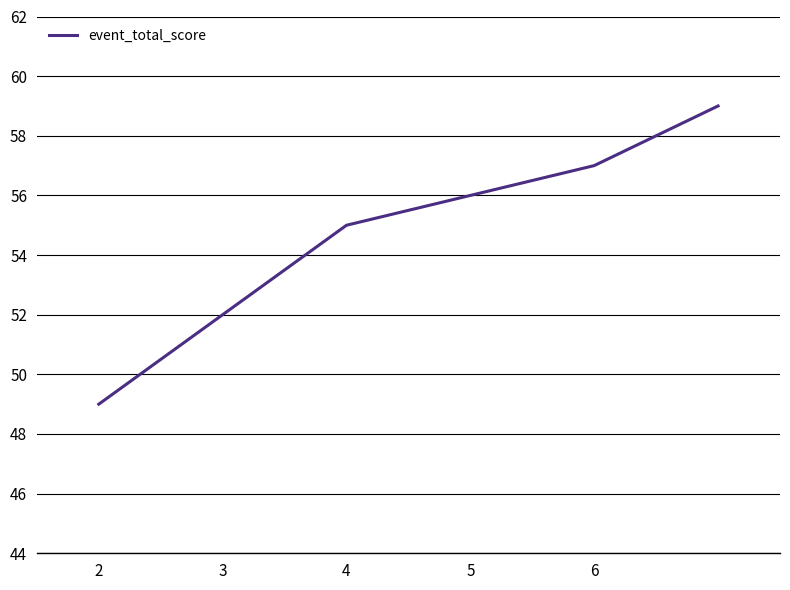

What is the greatest value displayed?

59